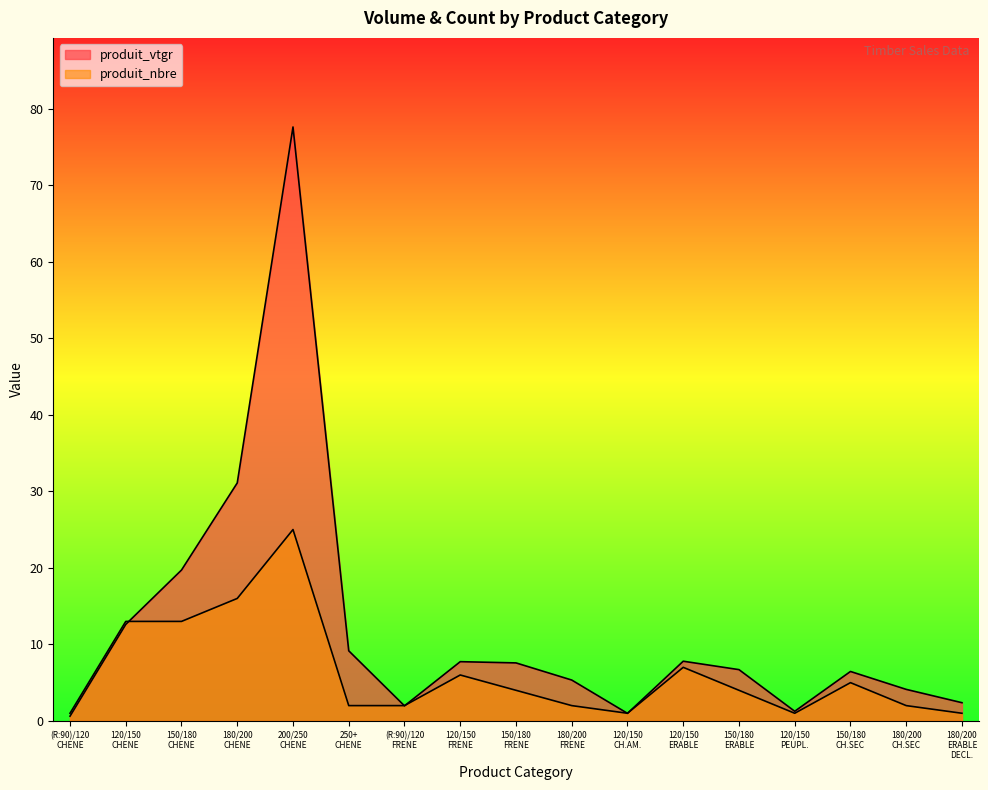

How many lines are shown in the chart?

2